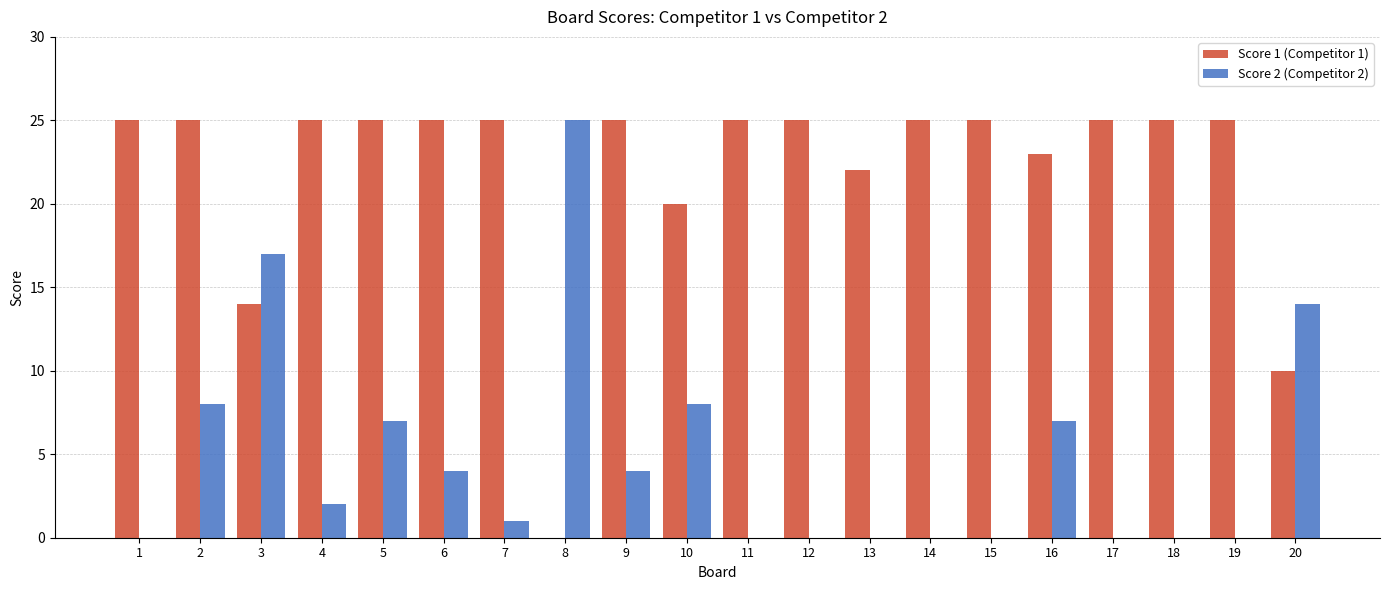

The Score 2 (Competitor 2) series shows 14 at 14. True or false?

False